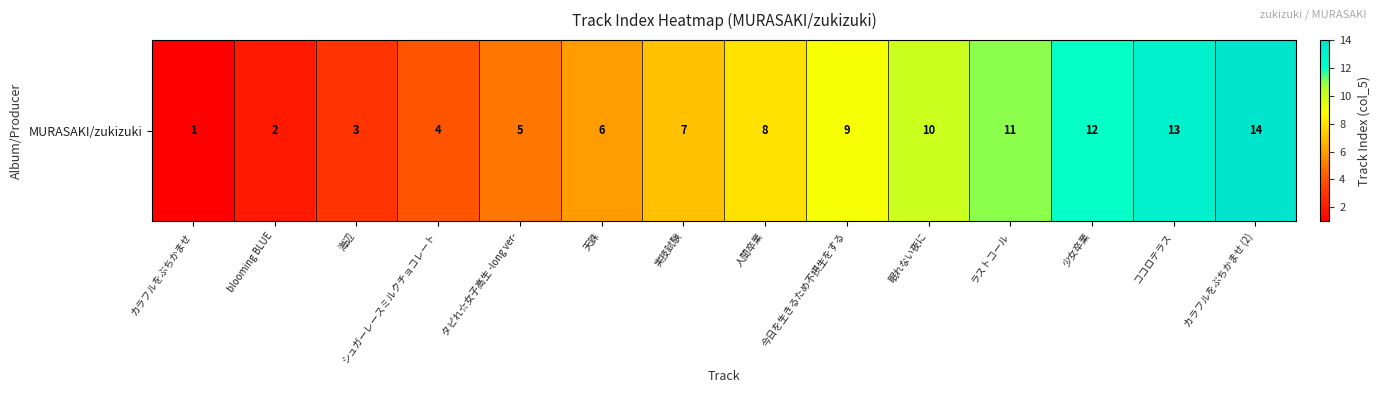

At which category does the chart reach its peak across all series?

カラフルをぶちかませ (2)